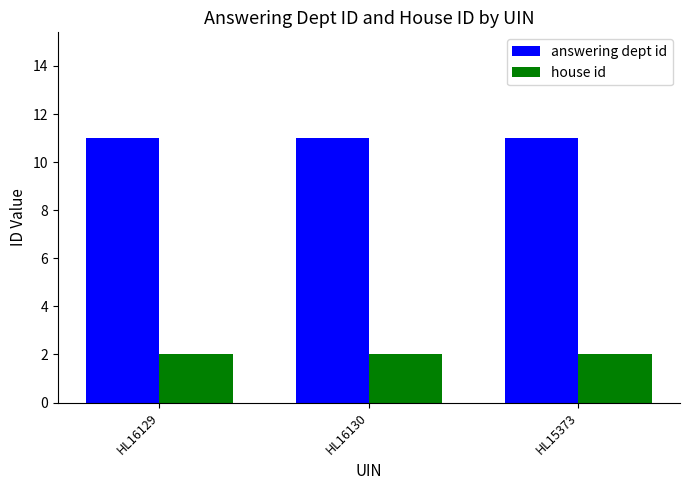

What is the total value across all series at HL16129?

13